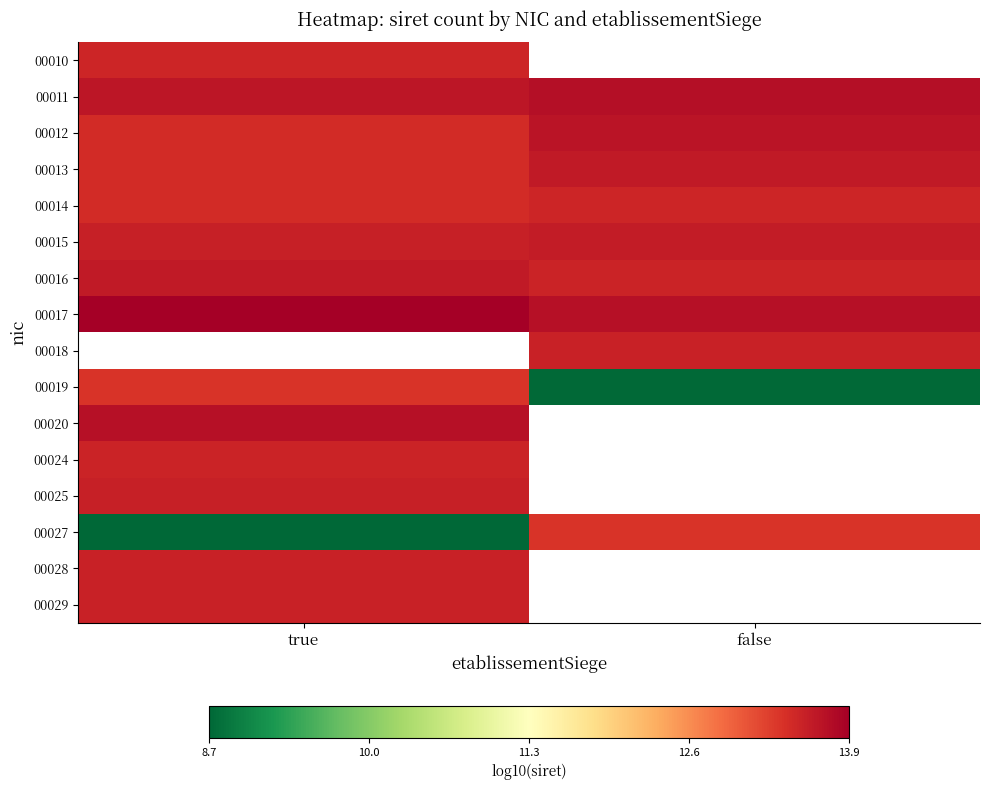

True or false: 00013 has a value of 19.8 at true.

False